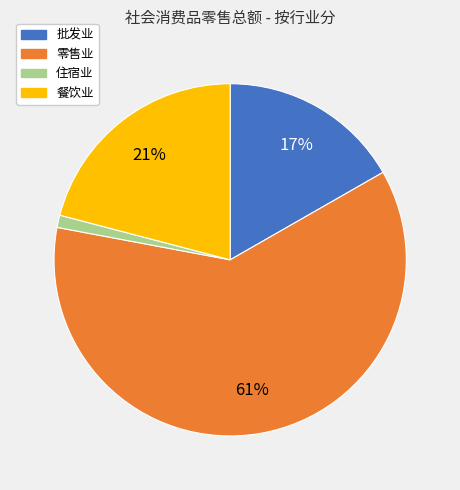

To the nearest percent, what percentage of the pie is 批发业?

17%